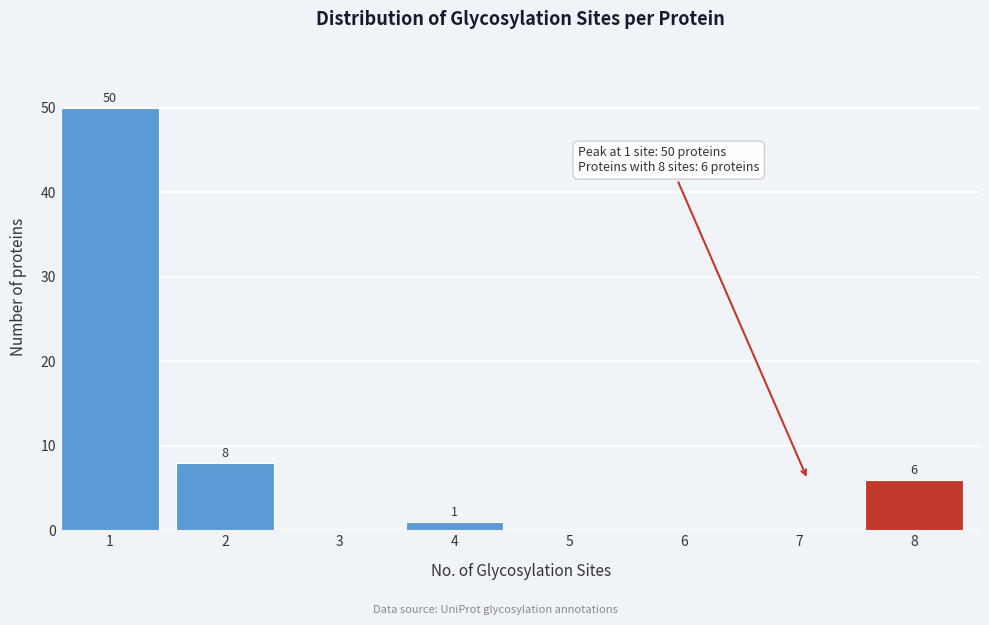

Reading left to right, transcribe all the data shown in this chart.

1=50	2=8	3=0	4=1	5=0	6=0	7=0	8=6